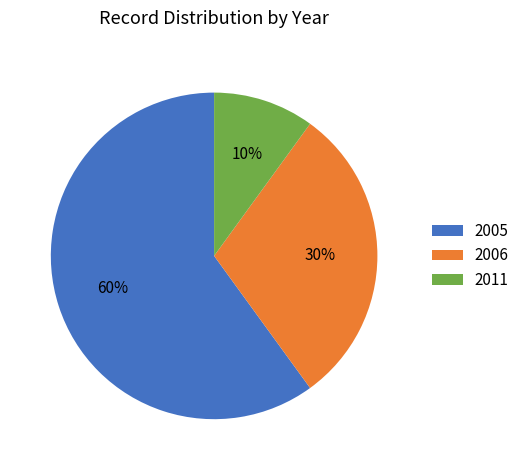

Is the sum of 2005 and 2011 greater than half?

Yes